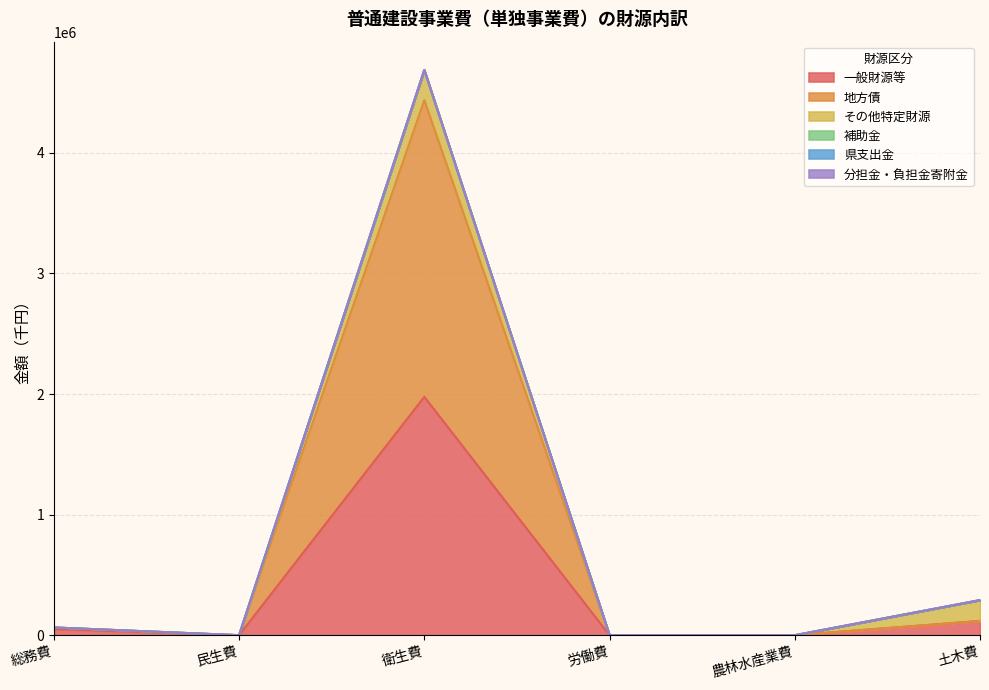

How many data points in 補助金 are less than 64065?

3